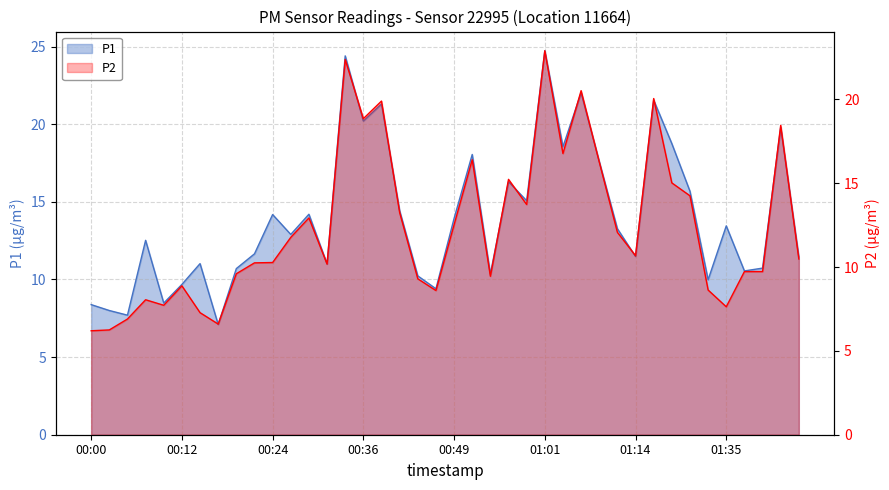

What is the sum of the P1 values at 01:45 and 00:07?

32.3